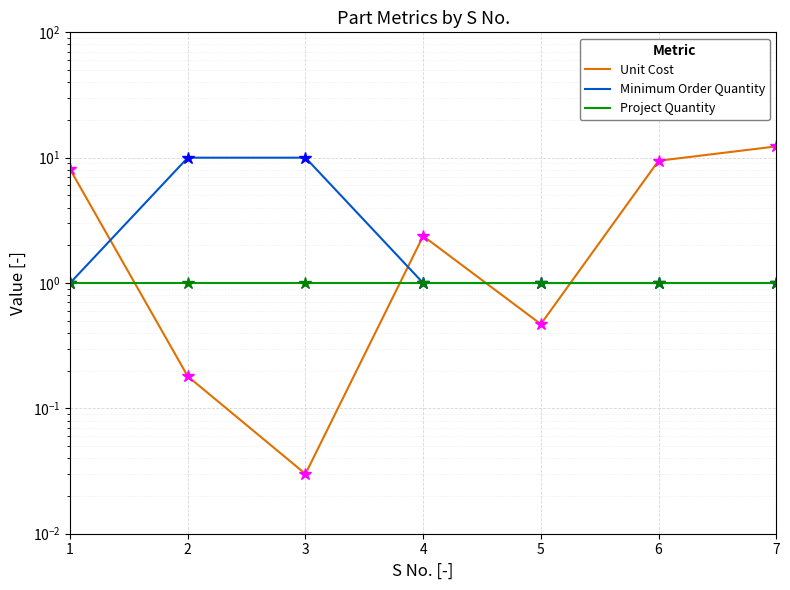

Is the value of Unit Cost at 7 greater than the value of Project Quantity at 7?

Yes